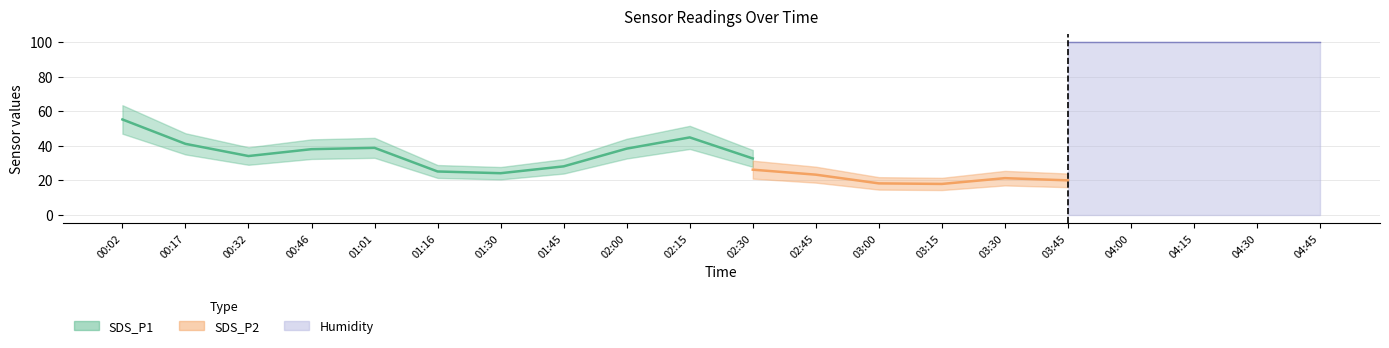

Which series has the largest total across all categories?

Humidity